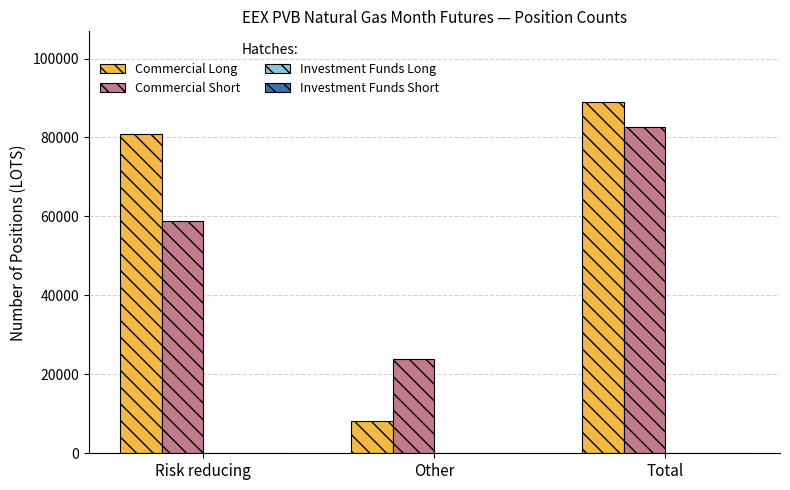

Which series changed the most between Other and Total?

Commercial Long